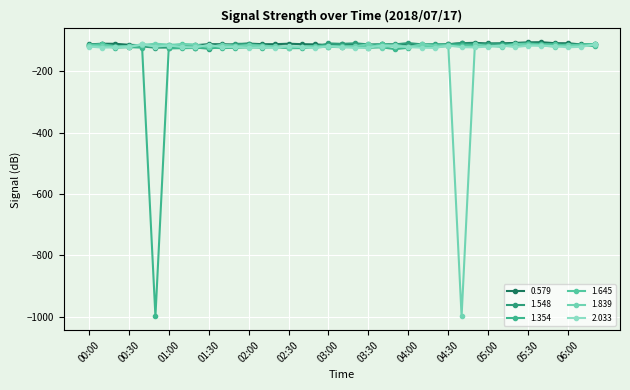

How many interior local valleys does the 2.033 series have?

12